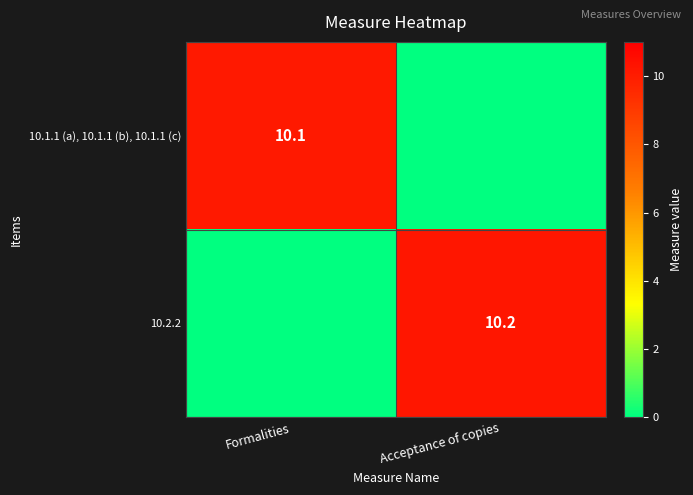

The value of 10.2.2 at Acceptance of copies is 16.5. True or false?

False